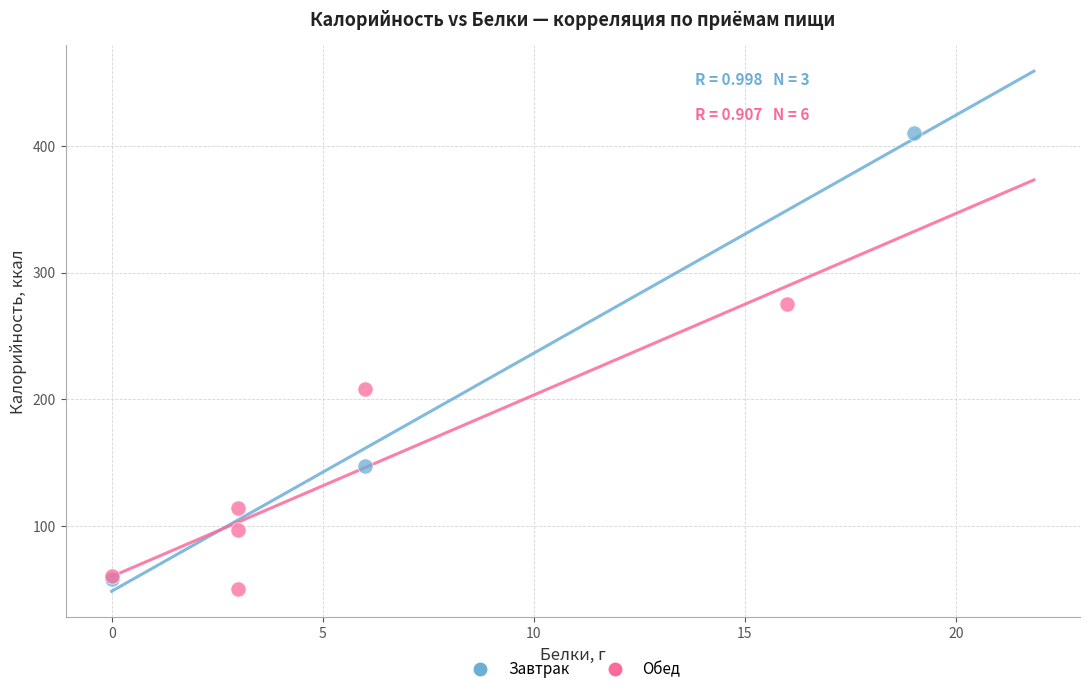

Which series has the largest Y range (max minus min)?

Завтрак